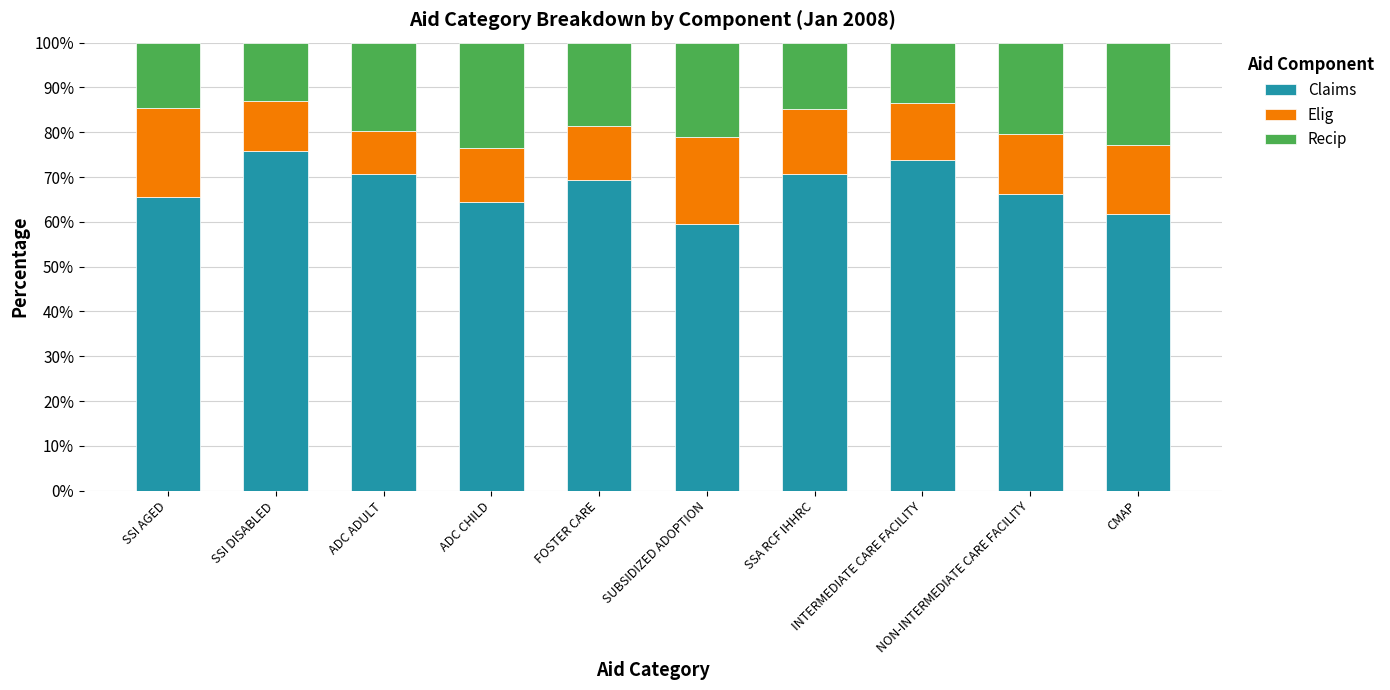

What is the sum of the Claims values at SSI DISABLED and SSI AGED?

141.4